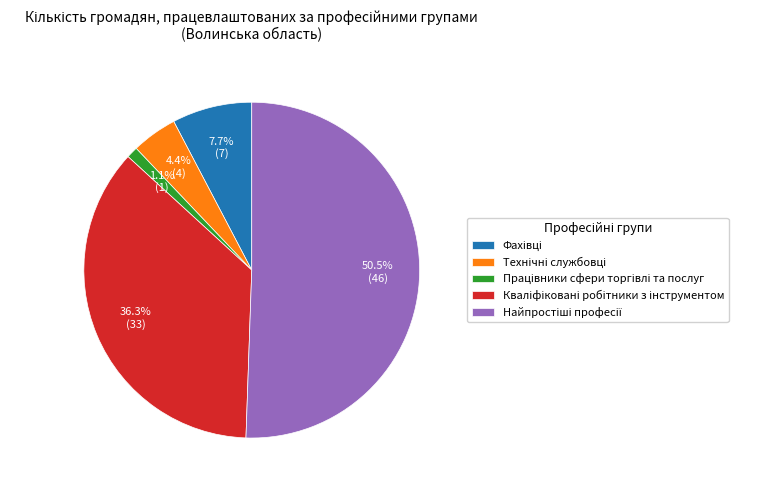

The Кваліфіковані робітники з інструментом slice represents 36% of the pie. True or false?

True